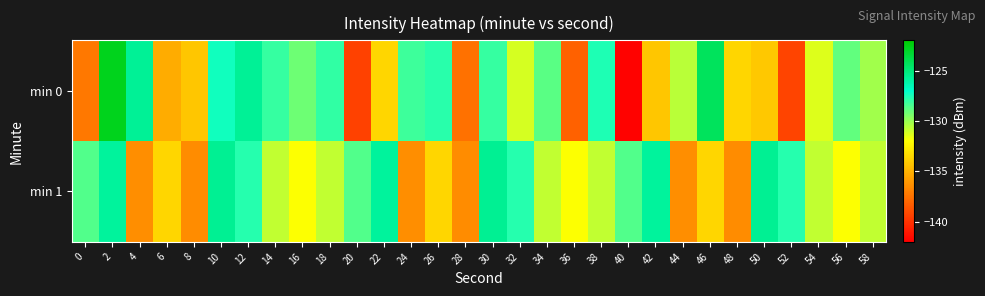

Rank the series by their average value, from lowest to highest.

min 0, min 1